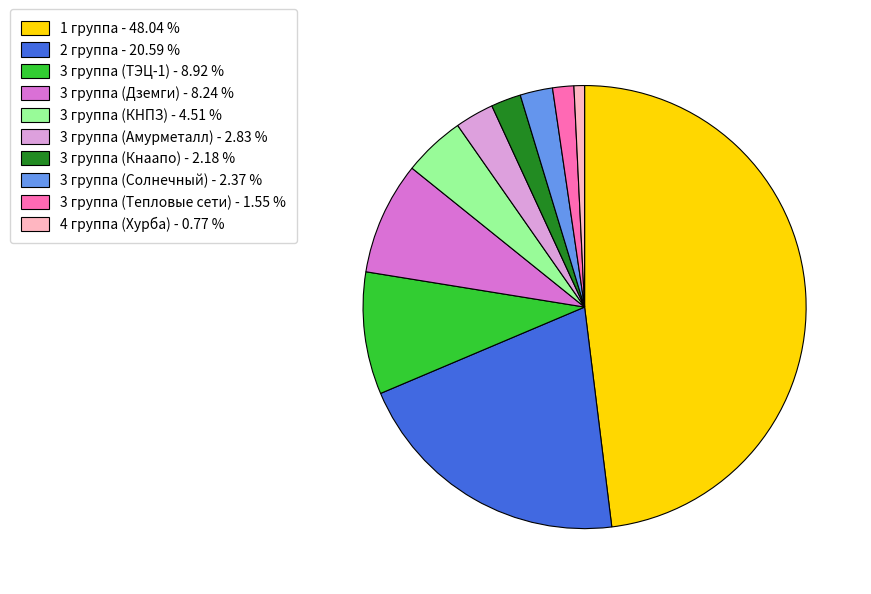

True or false: 3 группа (Дземги) accounts for 8% of the total.

True